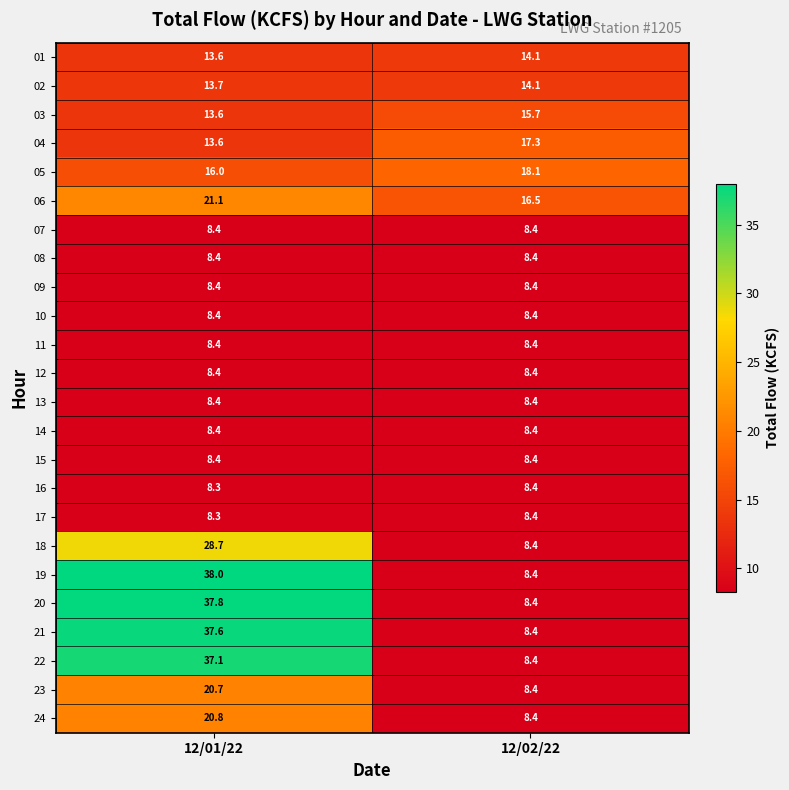

List the labels in order of 22 value, largest first.

12/01/22, 12/02/22